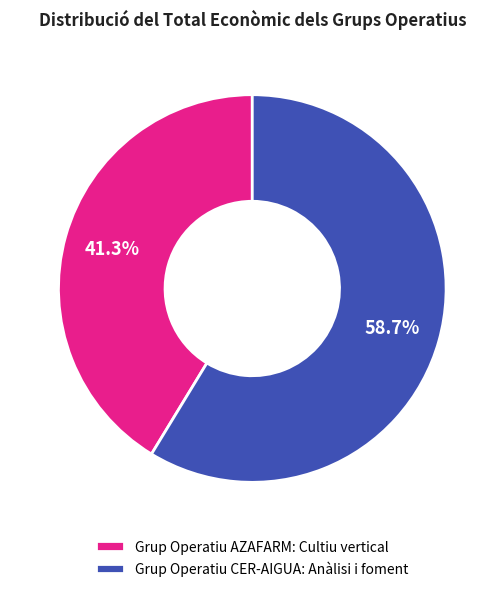

True or false: Grup Operatiu CER-AIGUA: Anàlisi i foment accounts for 59% of the total.

True